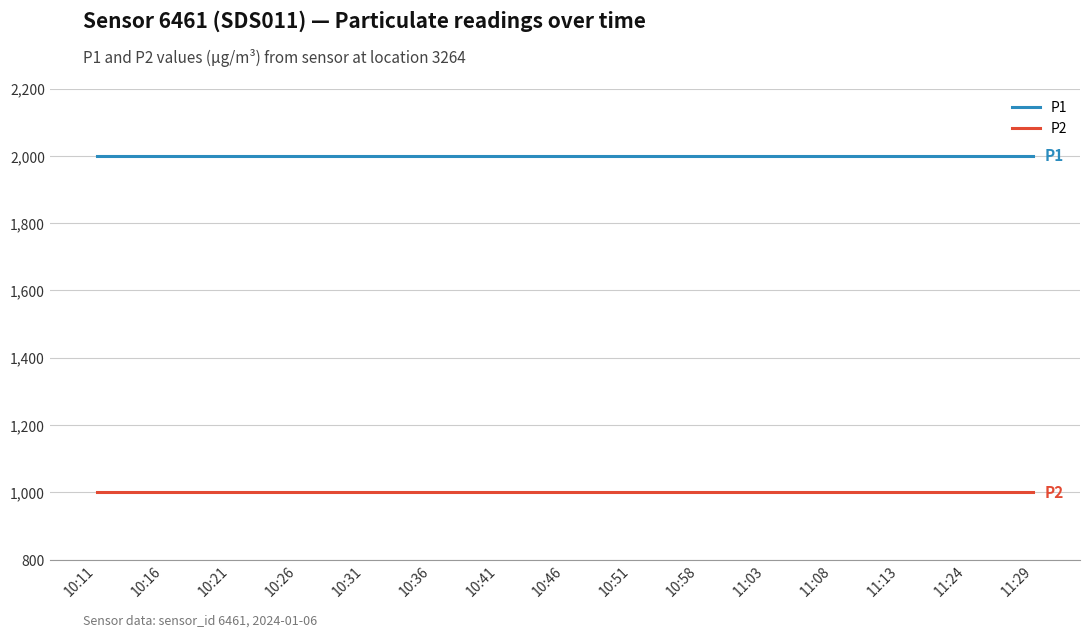

The P1 series shows 1999.9 at 10:31. True or false?

True